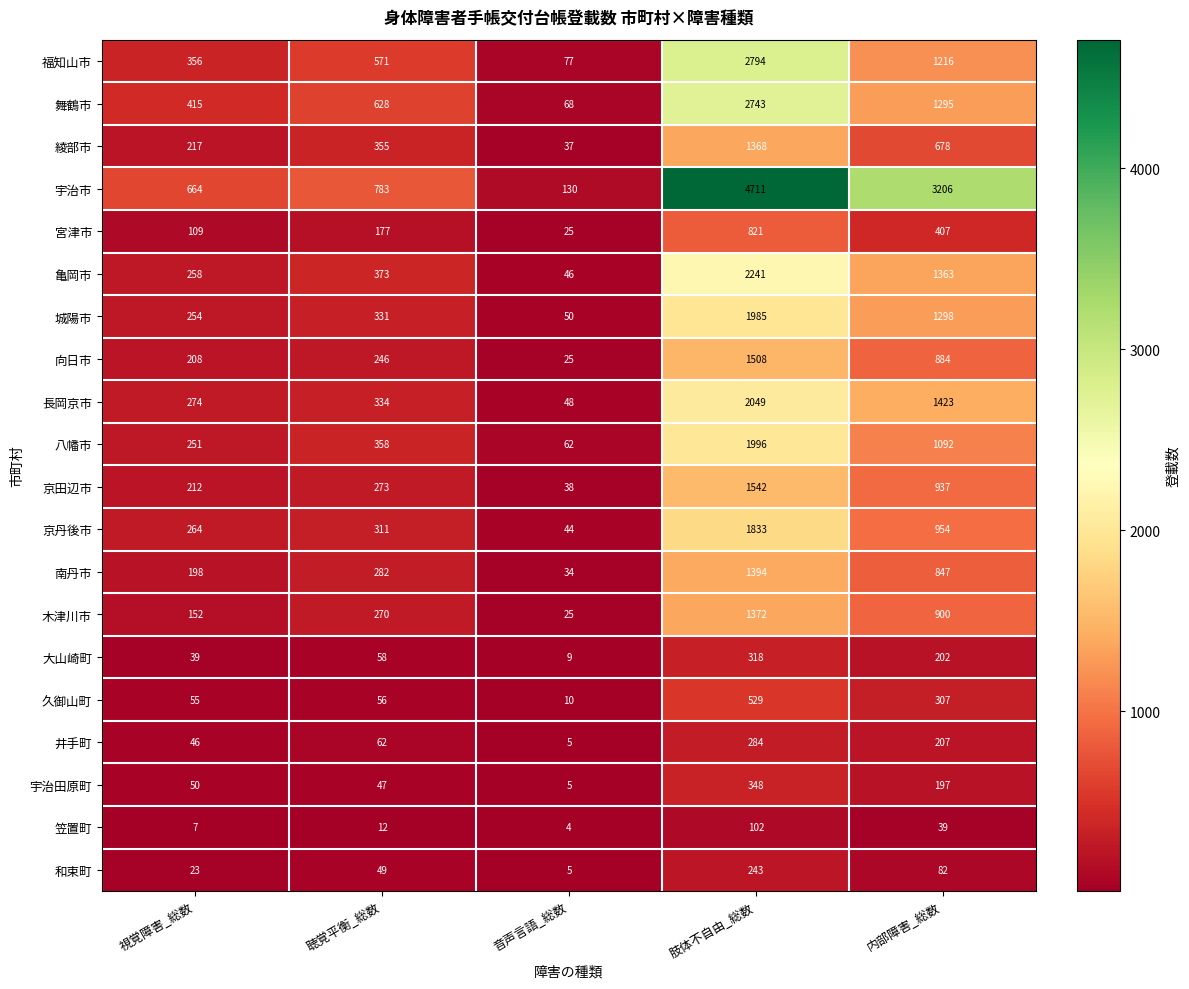

The value of 南丹市 at 聴覚平衡_総数 is 282. True or false?

True